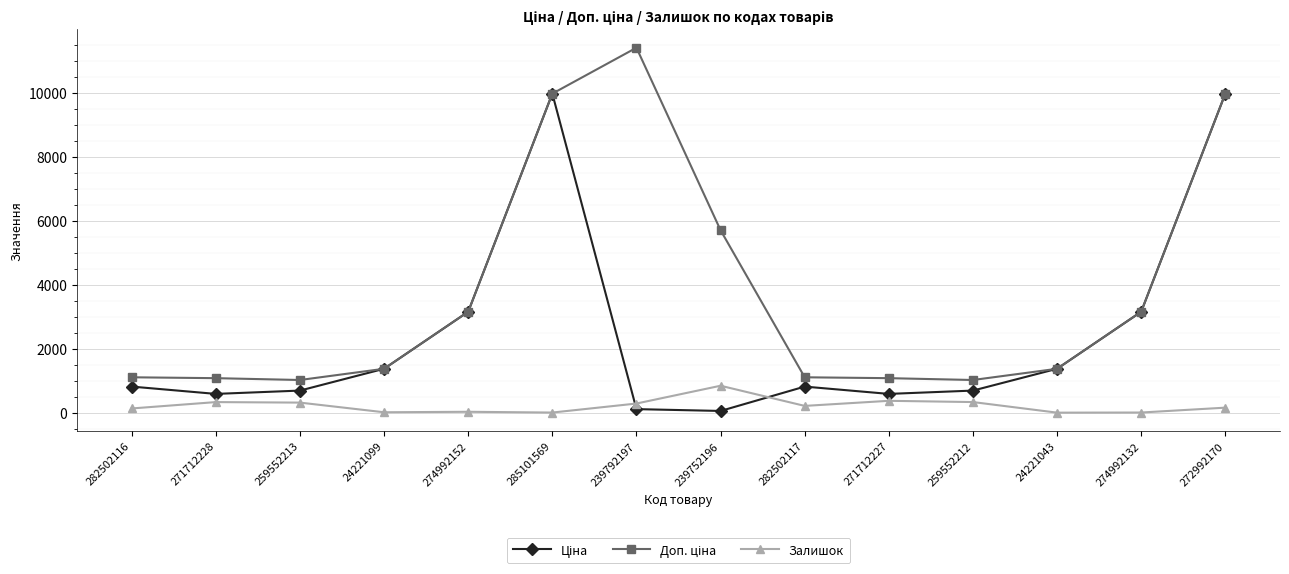

What value does the Залишок series have at 282502117?

215.0